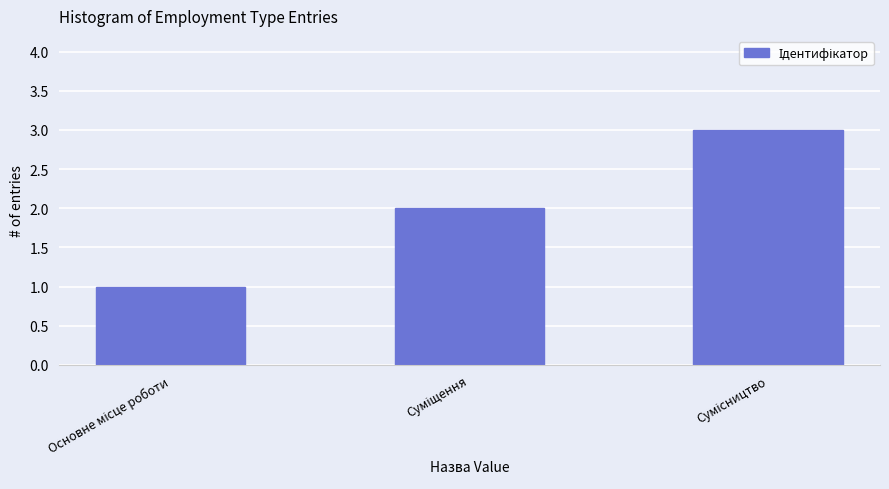

What is the greatest value displayed?

3